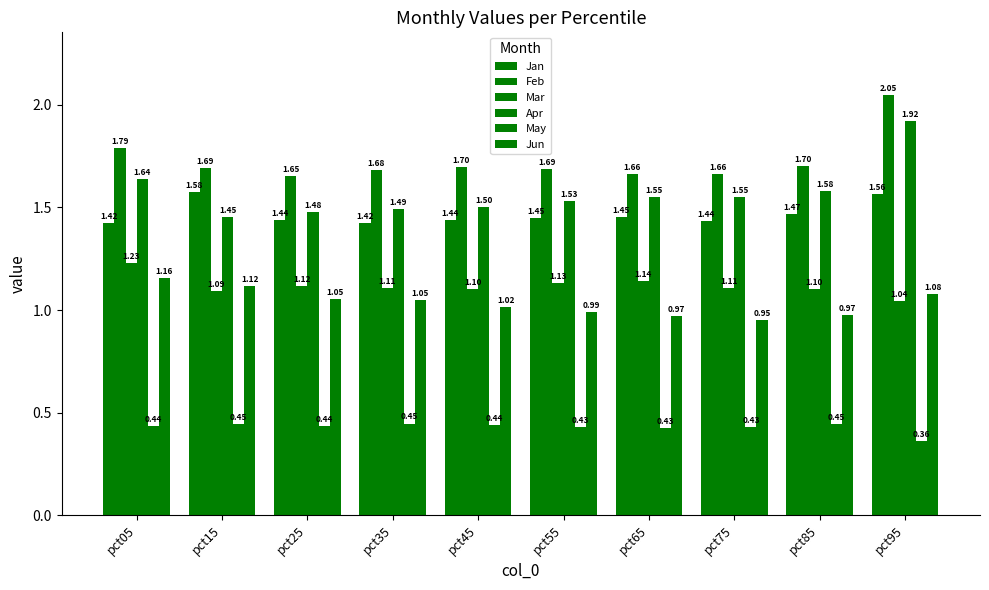

What is the approximate value of Apr at pct25?

1.5